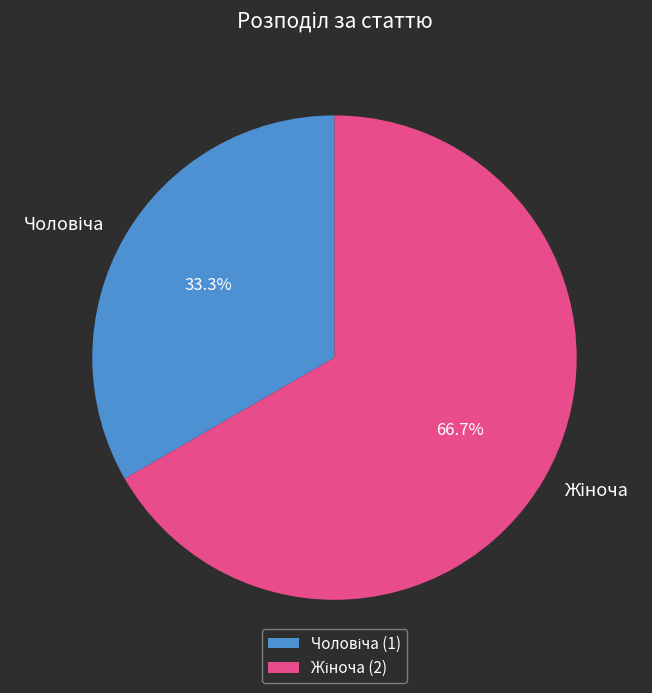

Is there any slice that represents more than half of the pie?

Yes